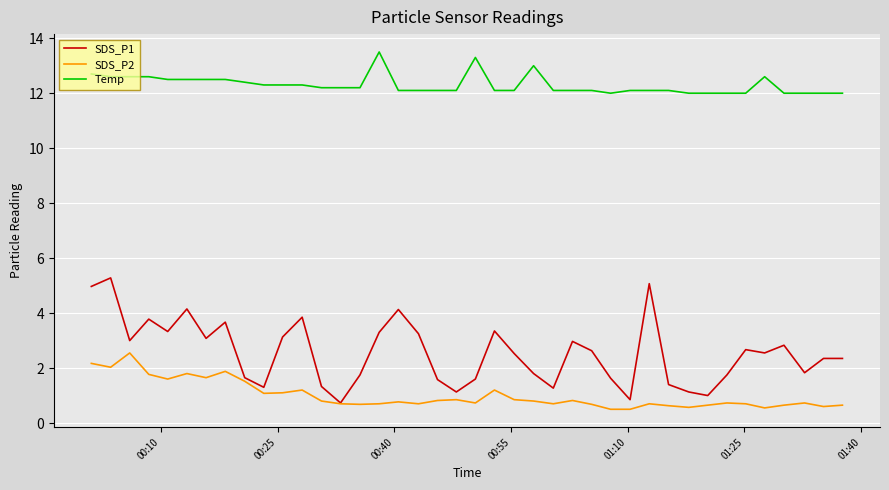

Which series has the largest total across all categories?

Temp